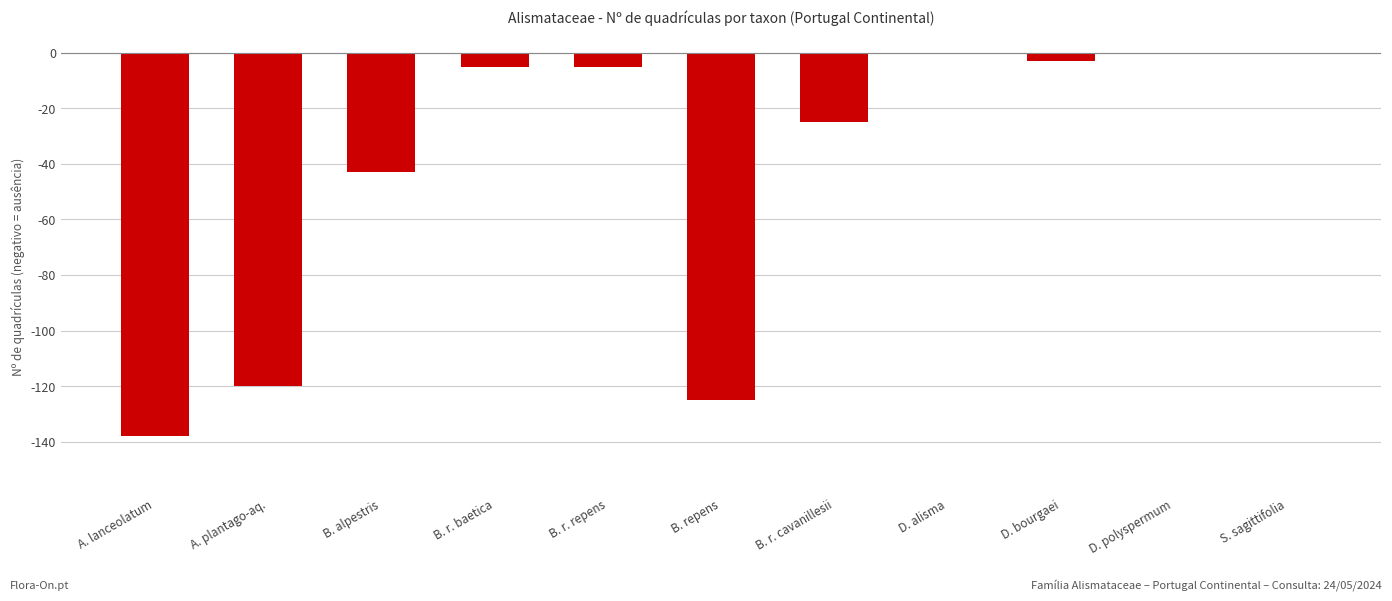

At which label is the value closest to -69?

B. alpestris